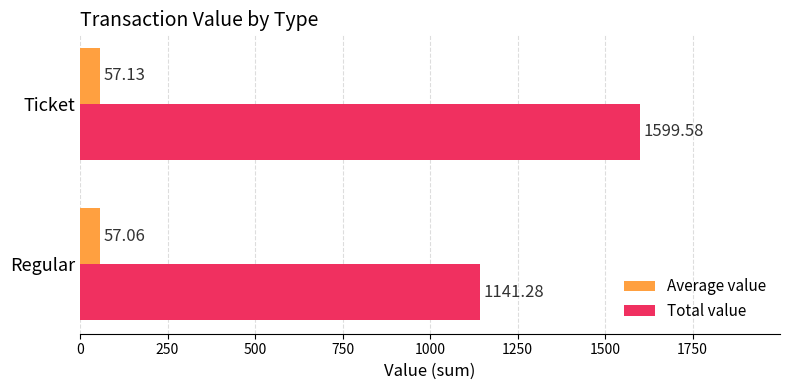

At which category does the chart reach its minimum across all series?

Regular